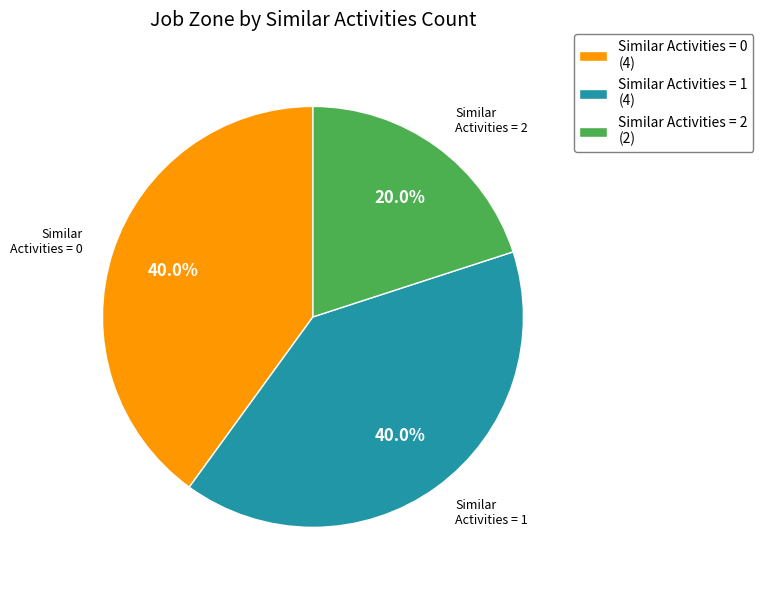

How many segments does this pie chart have?

3